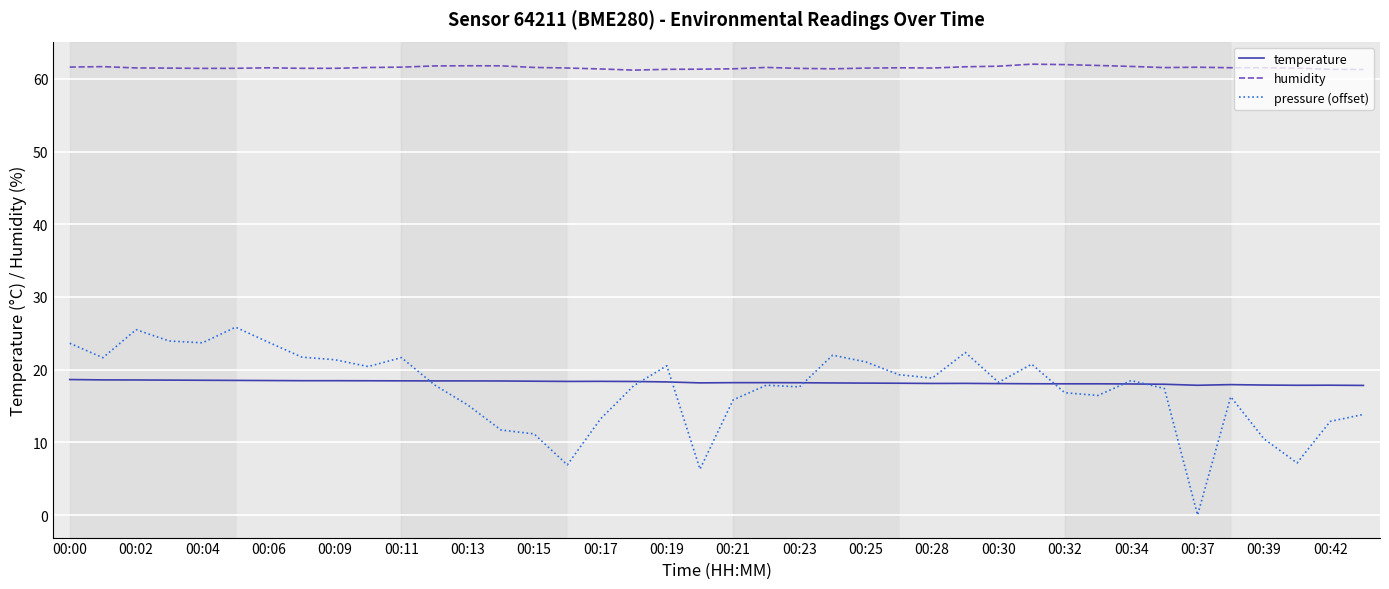

At how many categories does at least one series exceed 14?

40